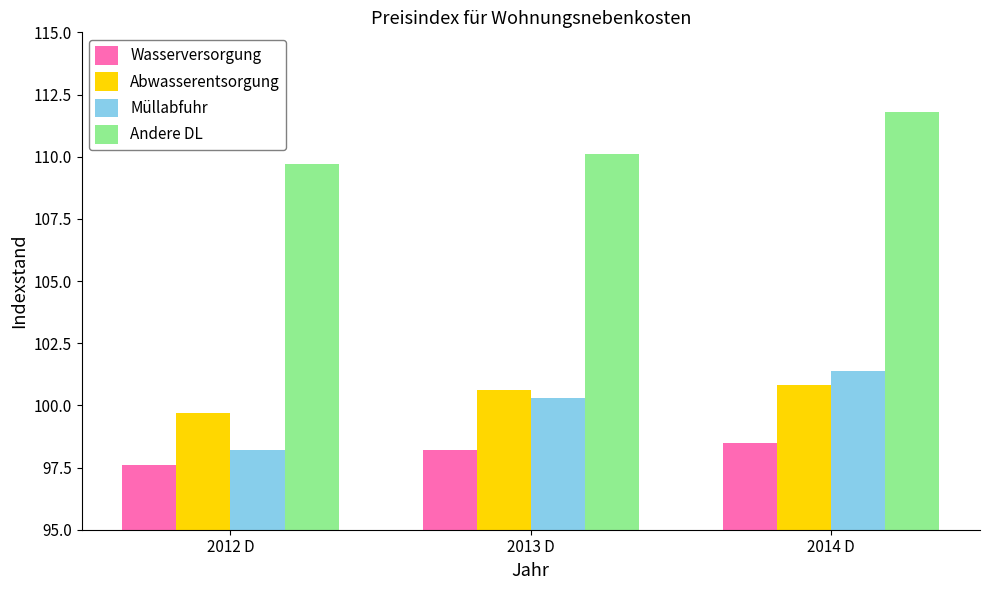

Count the Abwasserentsorgung values in the range 99 to 100.

1